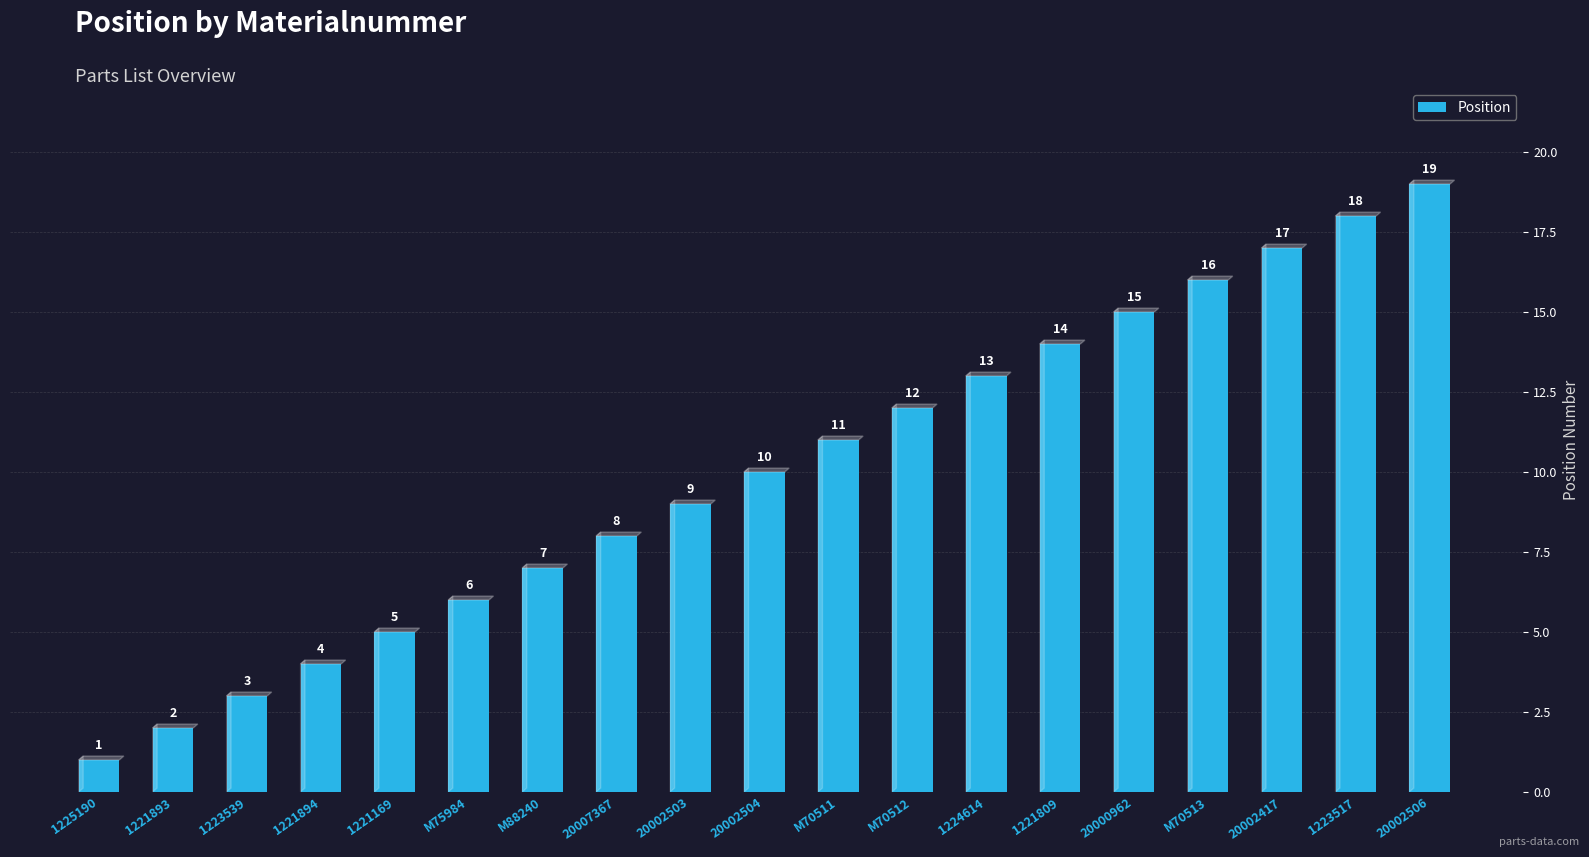

What position from the right is 20002417?

3